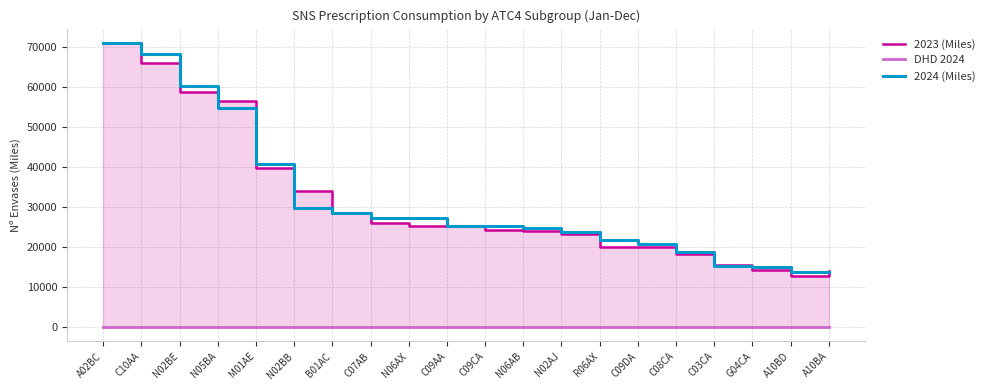

Reading left to right, what are all the values shown in this chart?

2023 (Miles): 70898.7	65946.5	58871.2	56519.5	39710.7	33900.0	28448.3	25967.4	25199.3	25315.1	24145.1	24043.8	23181.0	19947.1	19981.3	18220.9	15406.1	14273.7	12785.4	14032.8
DHD 2024: 132.5	120.2	36.4	53.0	37.2	6.3	49.6	19.6	42.3	71.5	53.6	60.4	14.4	30.4	32.9	40.4	22.1	25.5	22.6	16.7
2024 (Miles): 71047.7	68275.5	60334.7	54666.5	40786.4	29651.3	28396.6	27329.7	27147.1	25373.9	25168.9	24748.1	23638.7	21749.1	20822.1	18887.5	15284.1	15112.2	13779.6	13649.5